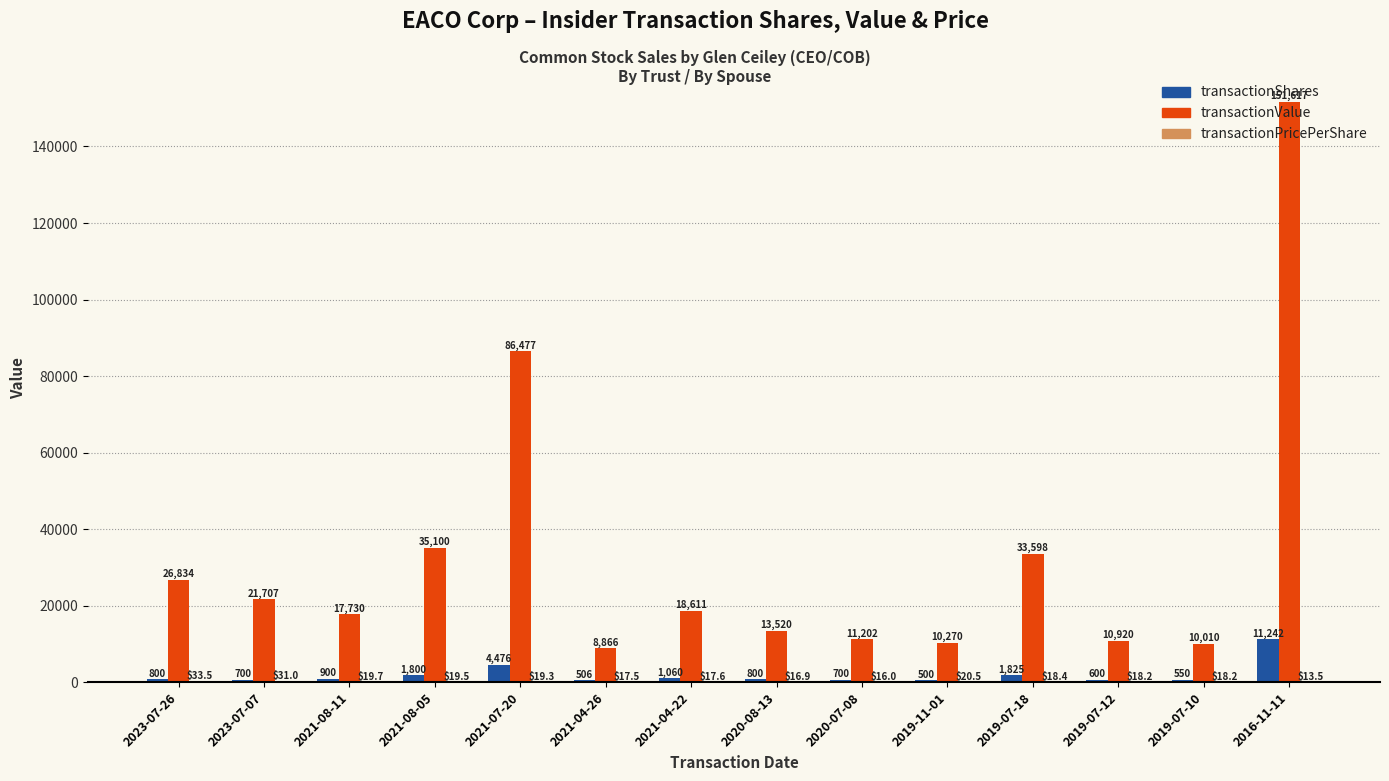

True or false: transactionValue has a value of 35100.0 at 2021-08-05.

True